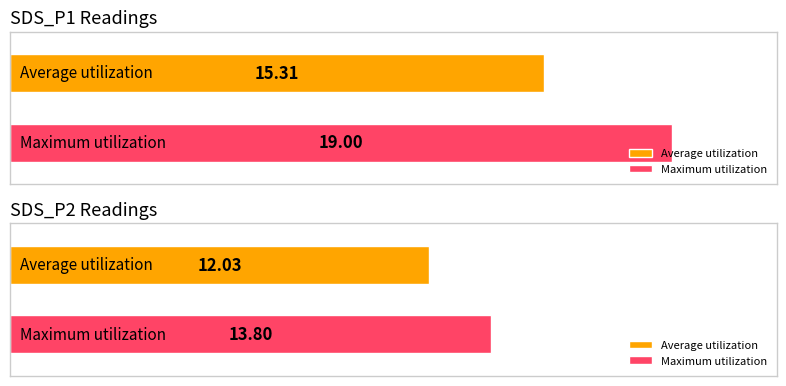

The Average utilization series shows 21.1 at SDS_P1. True or false?

False